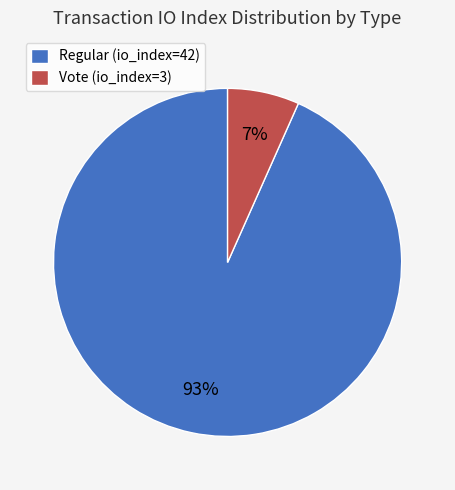

To the nearest percent, what is the combined percentage of Vote (io_index=3) and Regular (io_index=42)?

100%